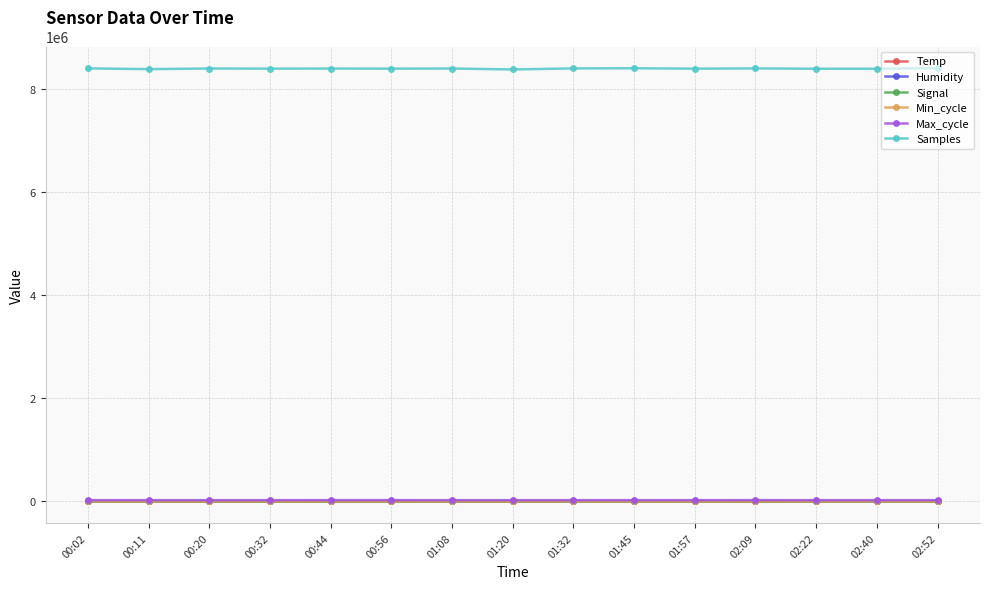

True or false: Max_cycle and Samples intersect in this chart.

False